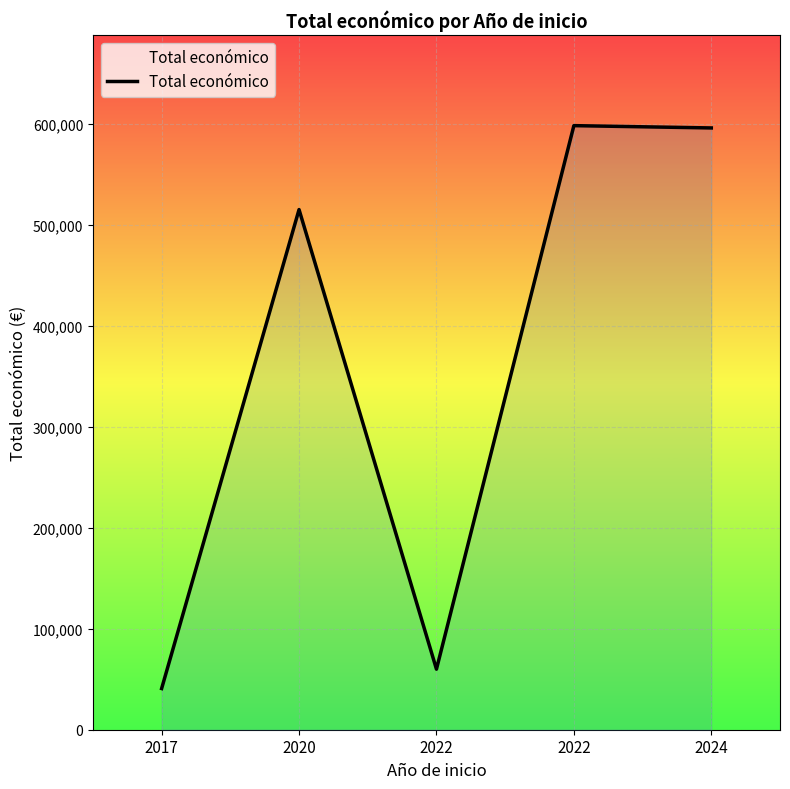

Reading left to right, transcribe all the data shown in this chart.

2017=40814	2020=515491	2022=60000	2022=598672	2024=596384